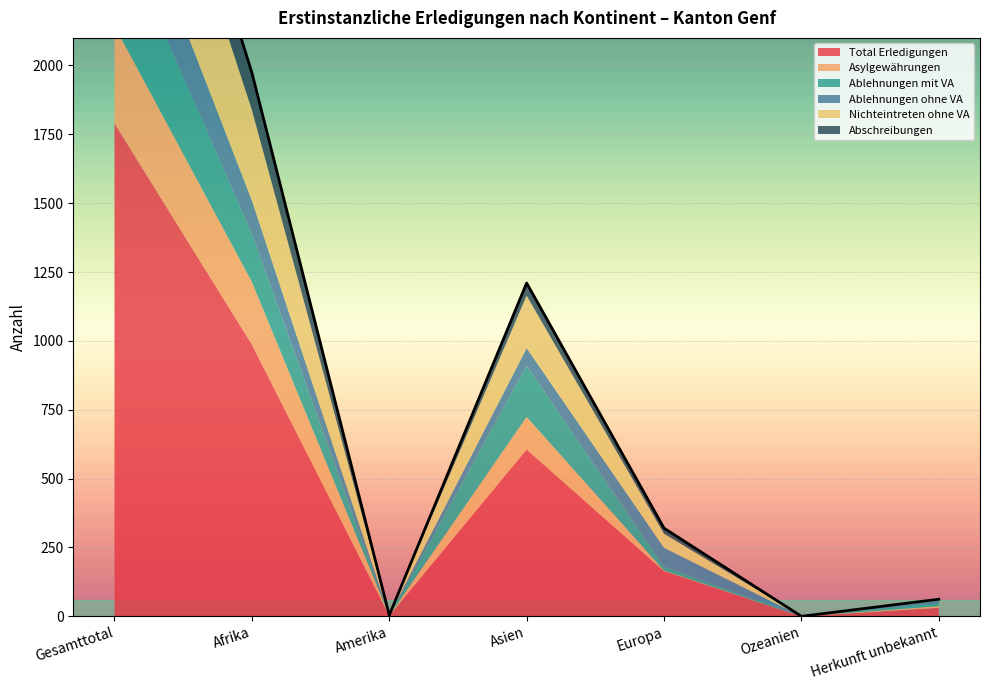

What is the value of the Ablehnungen mit VA point at the 1st from the left?

386